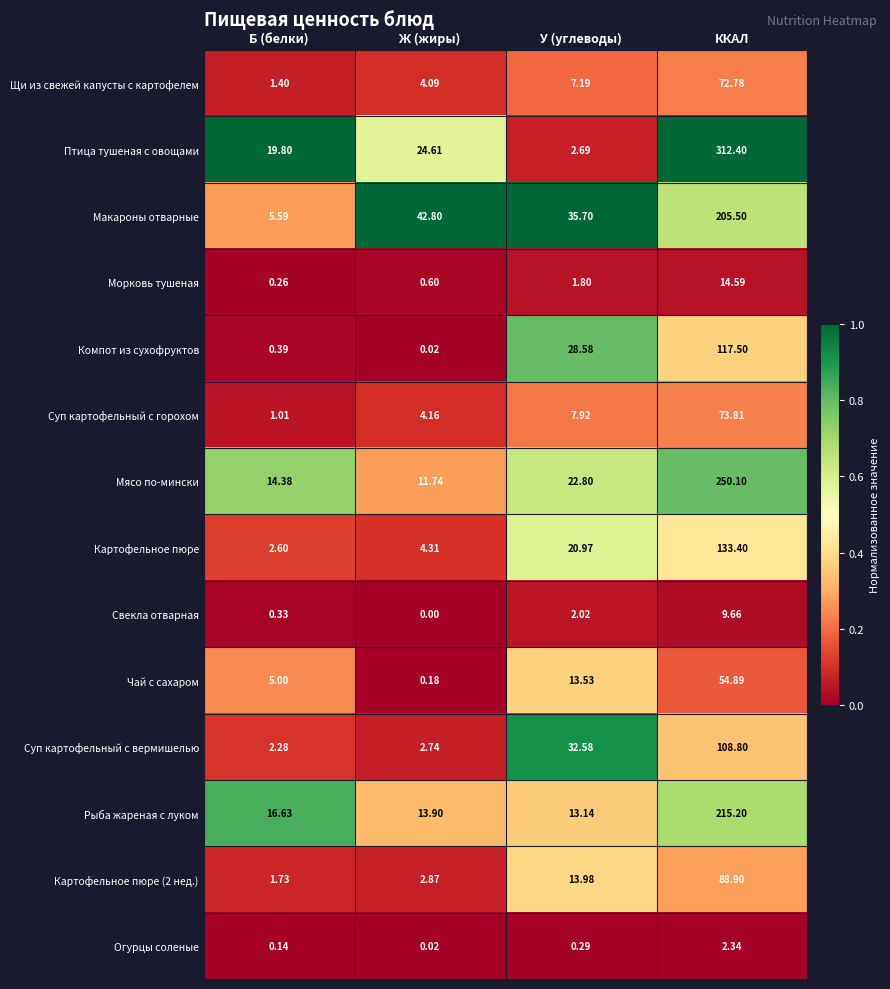

At how many categories does at least one series exceed 0?

4